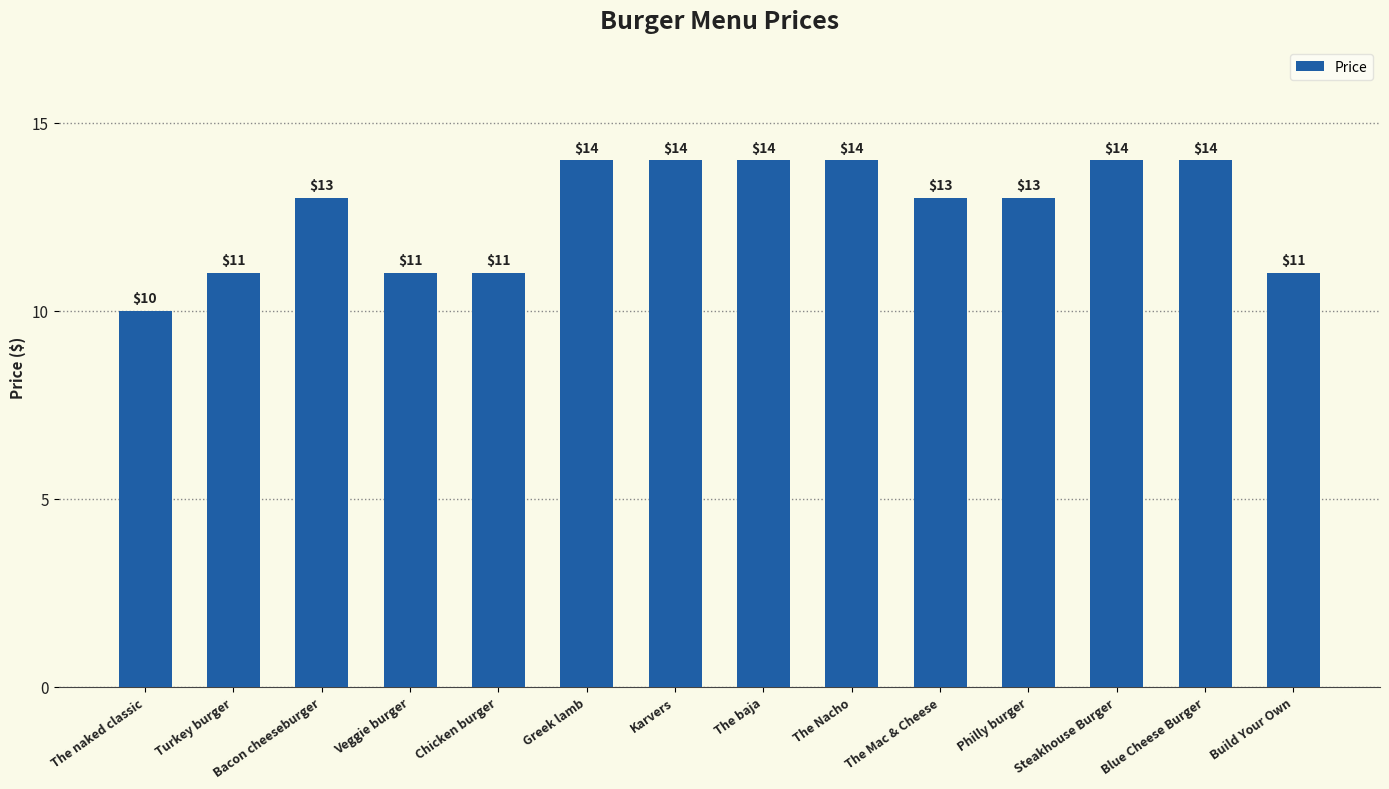

What is the label of the 14th bar from the right?

The naked classic